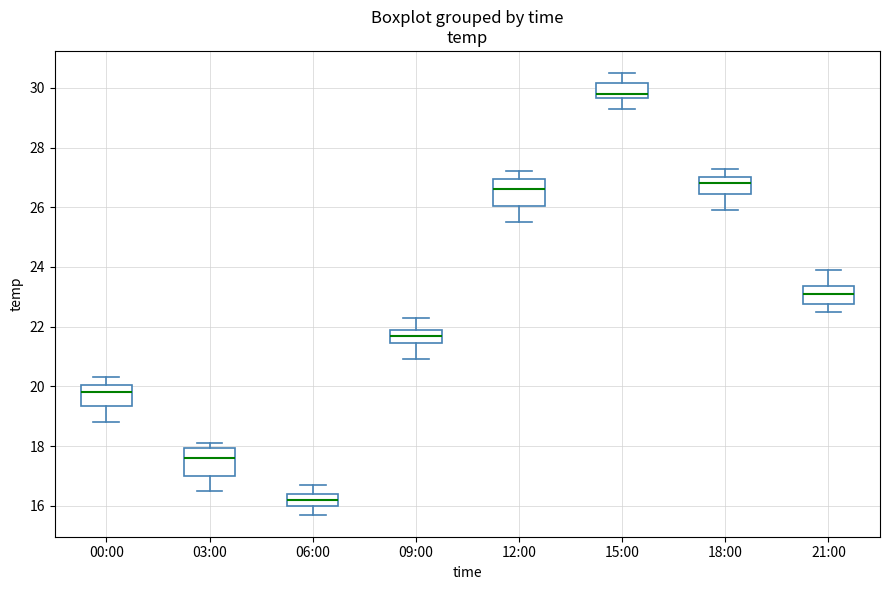

Which box has the lowest median line?

06:00